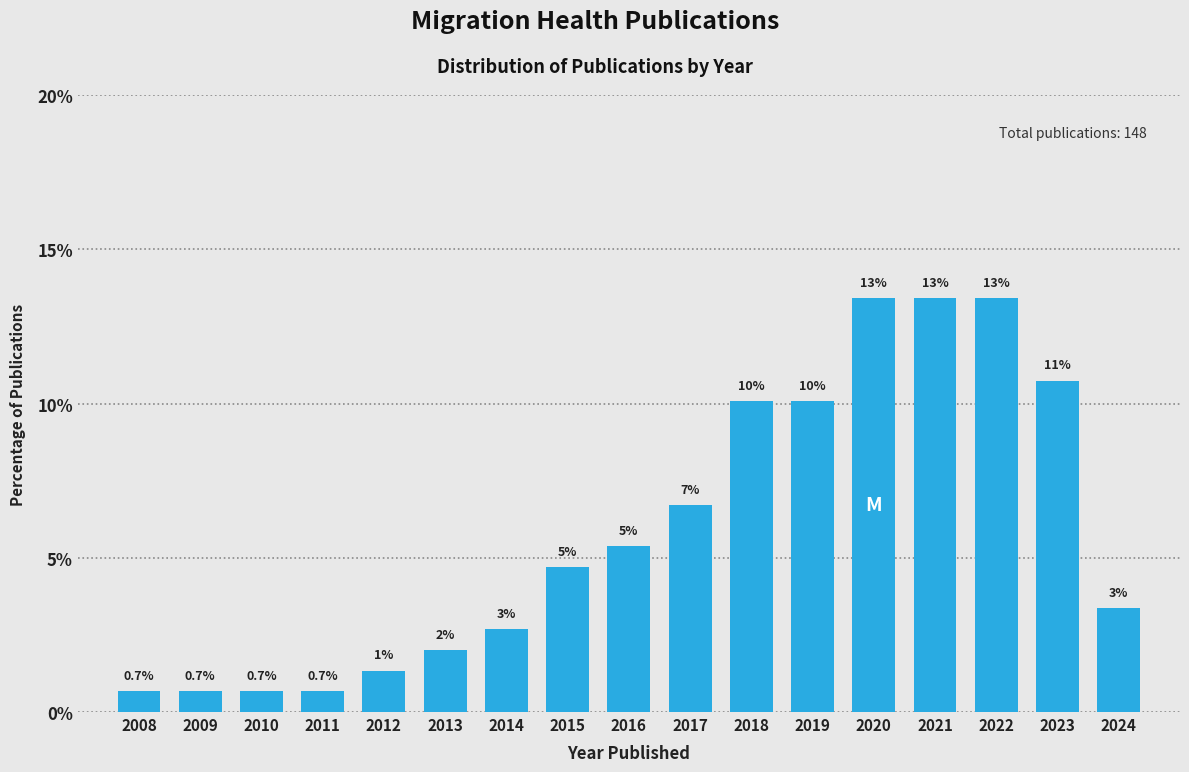

Are the bars horizontal?

No